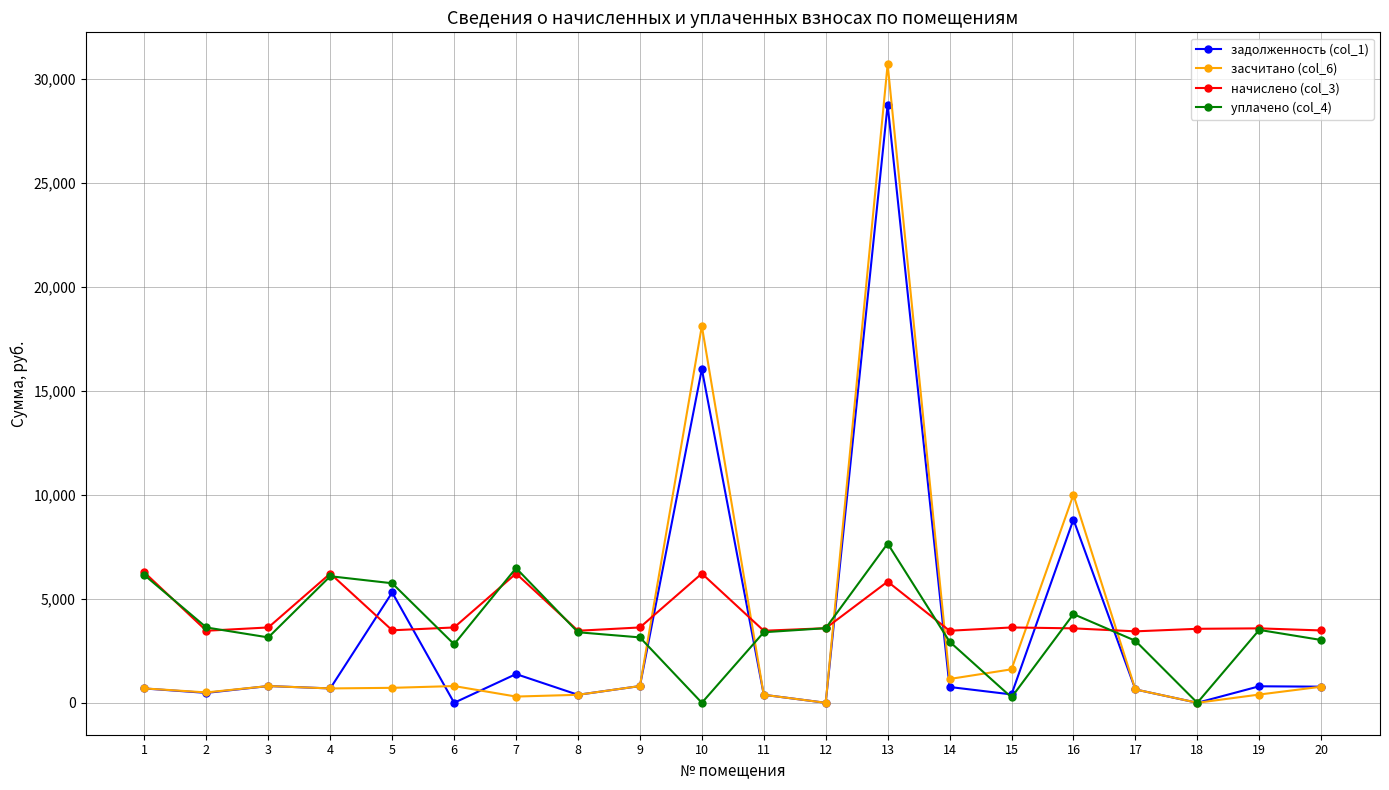

What is the maximum value for задолженность (col_1)?

28752.8